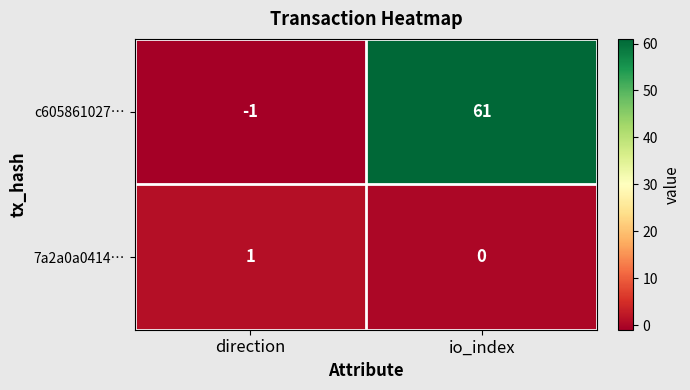

Which label corresponds to the smallest value in the chart?

direction